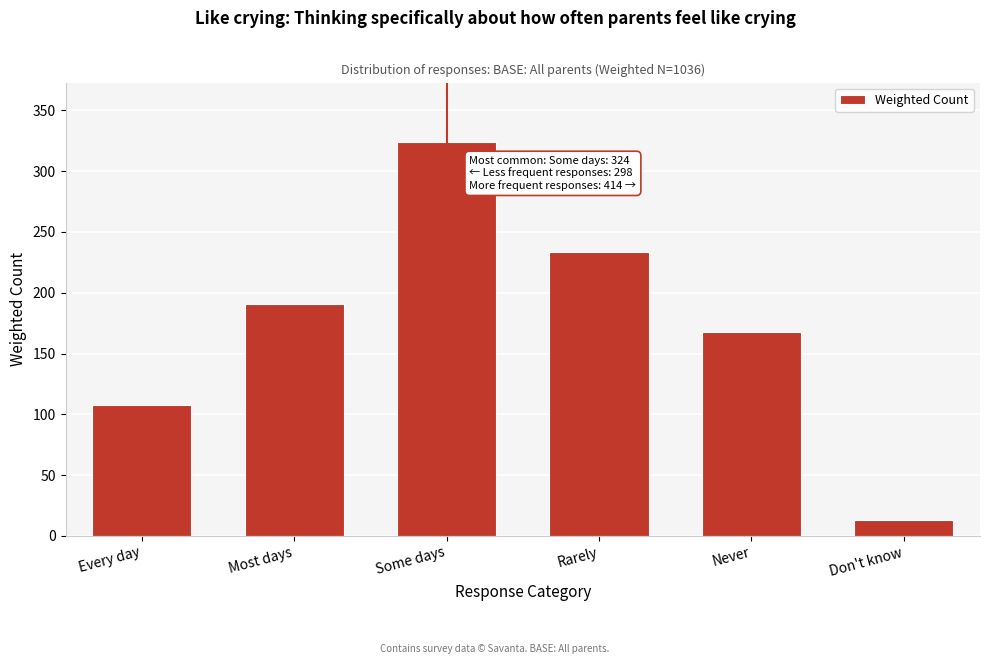

Reading left to right, transcribe all the data shown in this chart.

Every day=107.4	Most days=190.4	Some days=324.2	Rarely=233.2	Never=167.3	Don't know=13.4